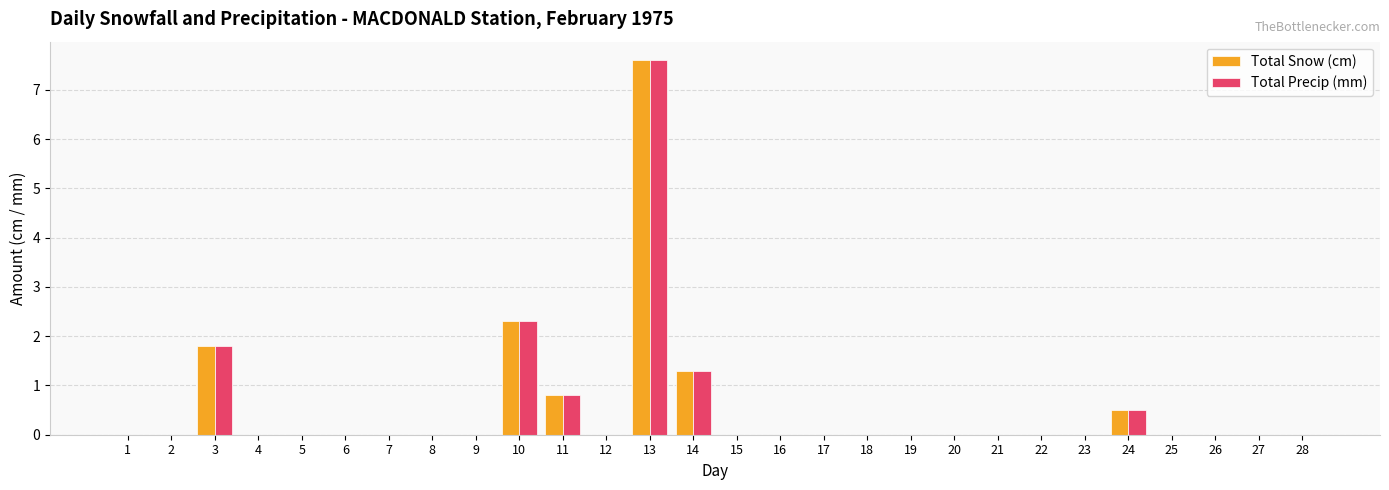

What is the sum of all Total Snow (cm) values?

14.3